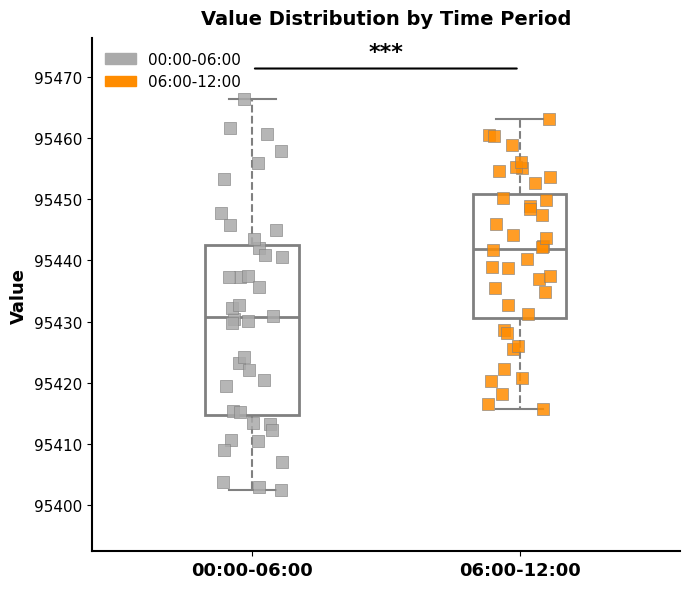

Where does the median line of the box for 06:00-12:00 sit on the y-axis? The values are not printed on the chart, so give them approximately, as read against the axis.

95442